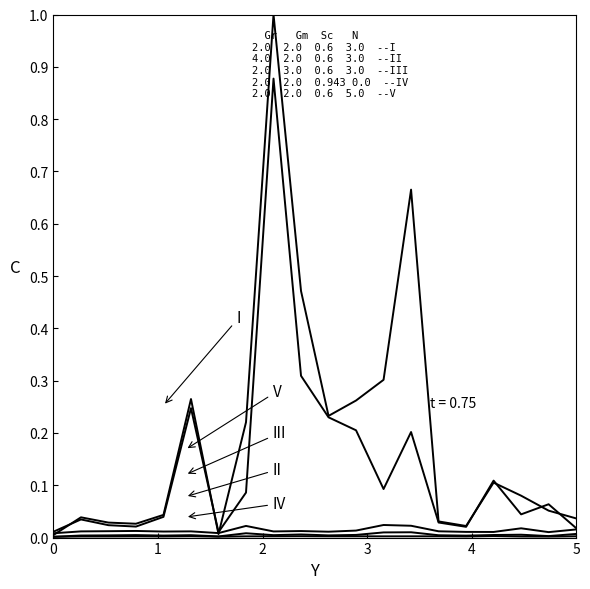

True or false: V and I cross at least once.

True